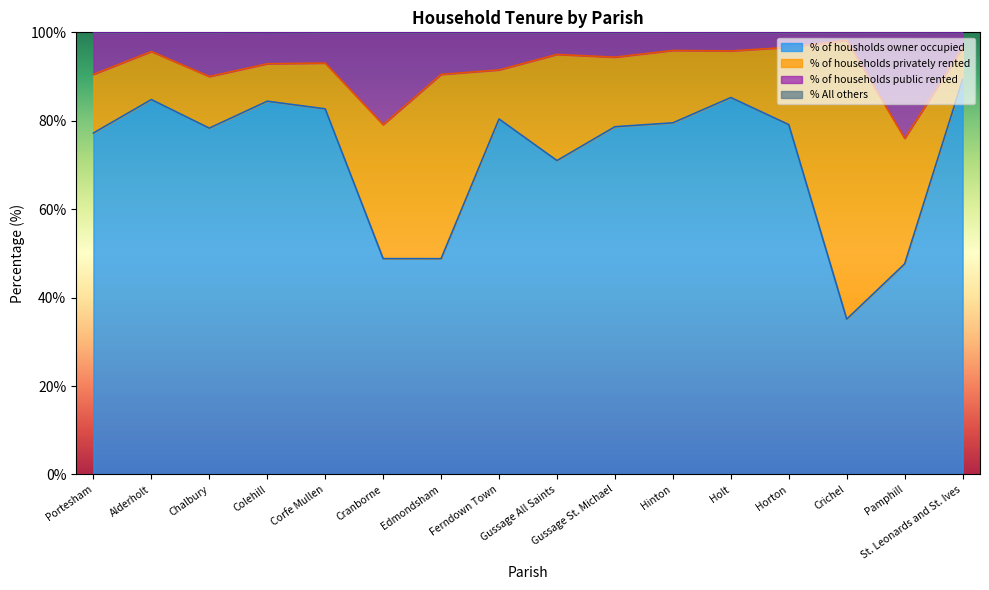

True or false: % of housholds owner occupied and % of households public rented cross at least once.

False